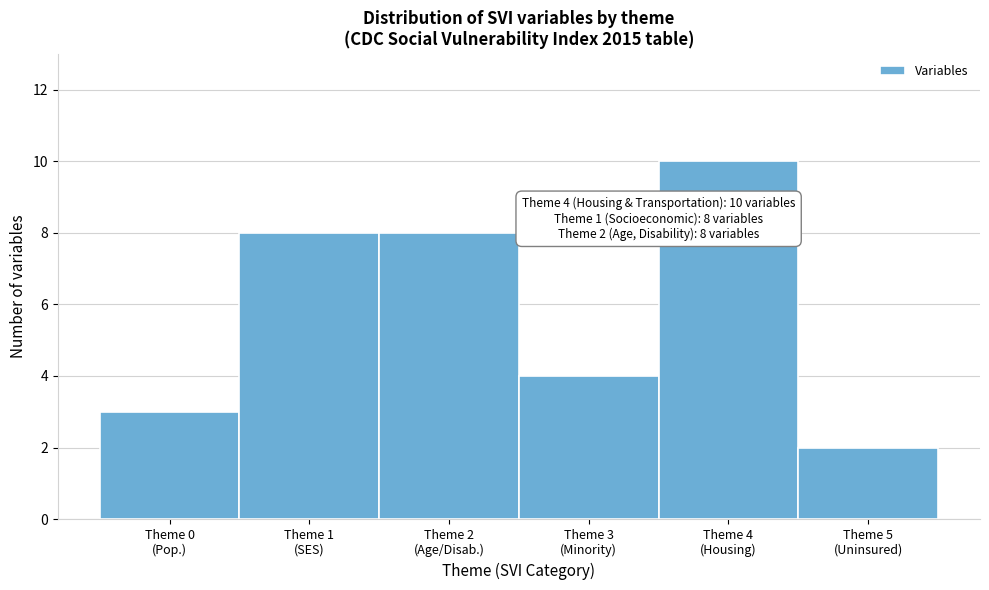

Reading left to right, list all the values displayed in this chart.

3	8	8	4	10	2